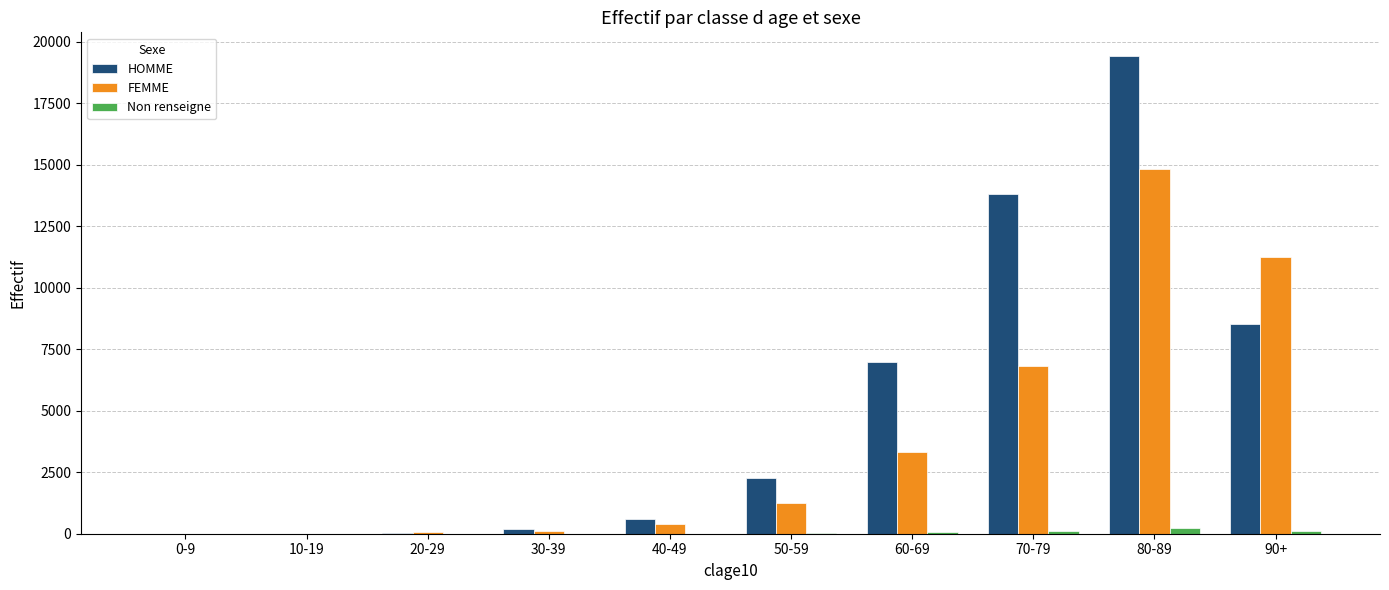

The value of HOMME at 80-89 is 19417. True or false?

True